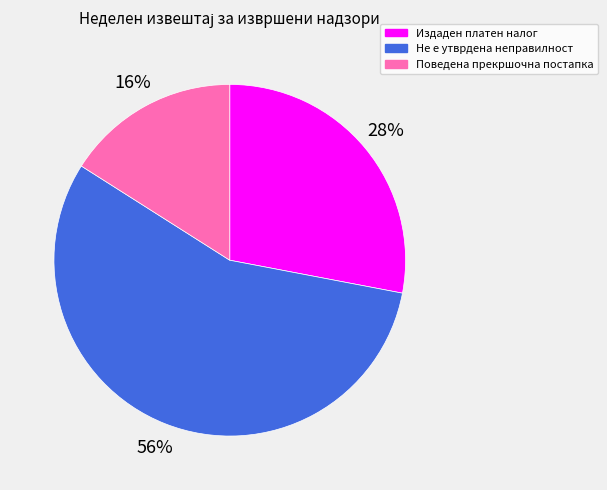

Rank the categories by value from highest to lowest.

Не е утврдена неправилност, Издаден платен налог, Поведена прекршочна постапка